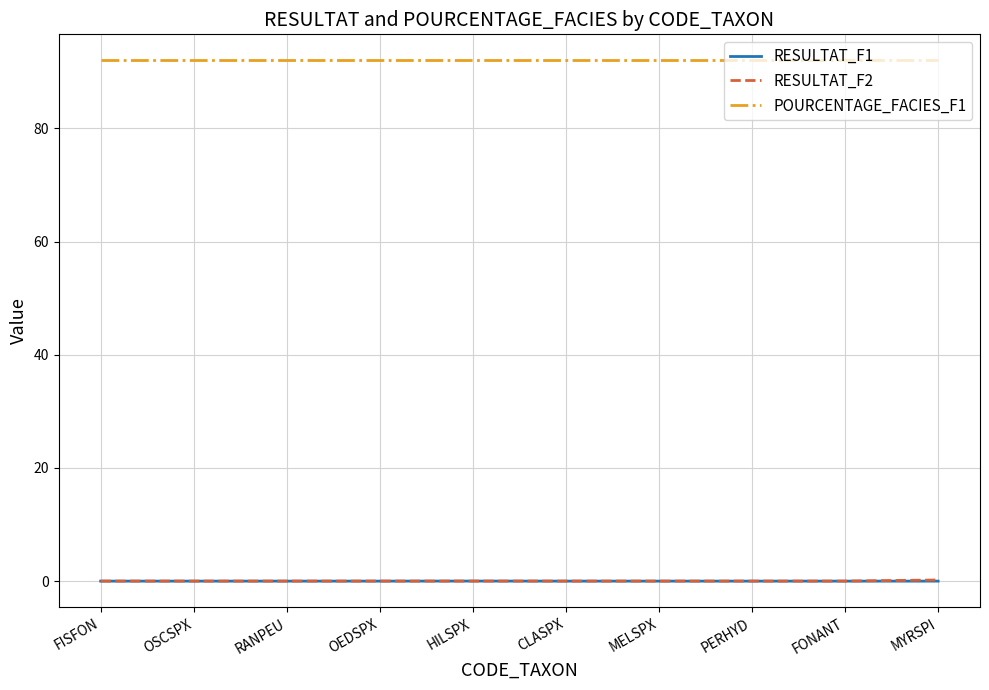

True or false: RESULTAT_F1 and POURCENTAGE_FACIES_F1 cross at least once.

False